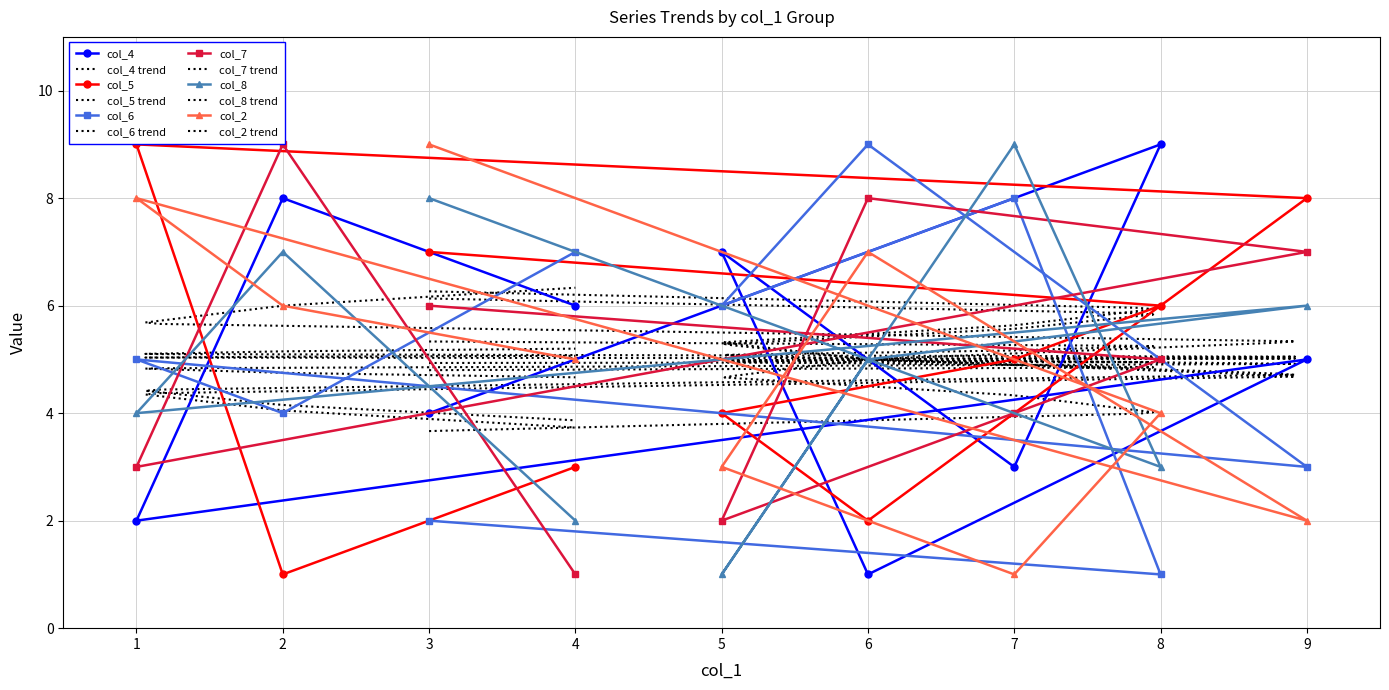

Read the col_7 value at 3.

6